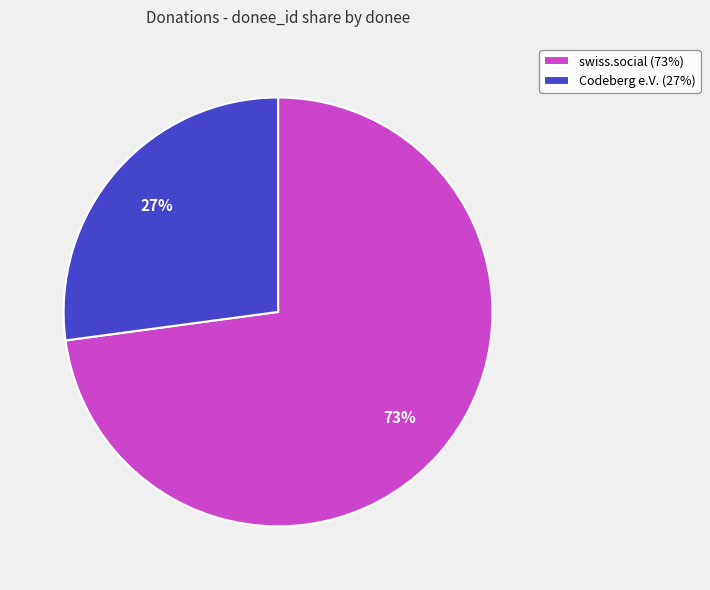

To the nearest percent, what percentage of the pie is Codeberg e.V.?

27%